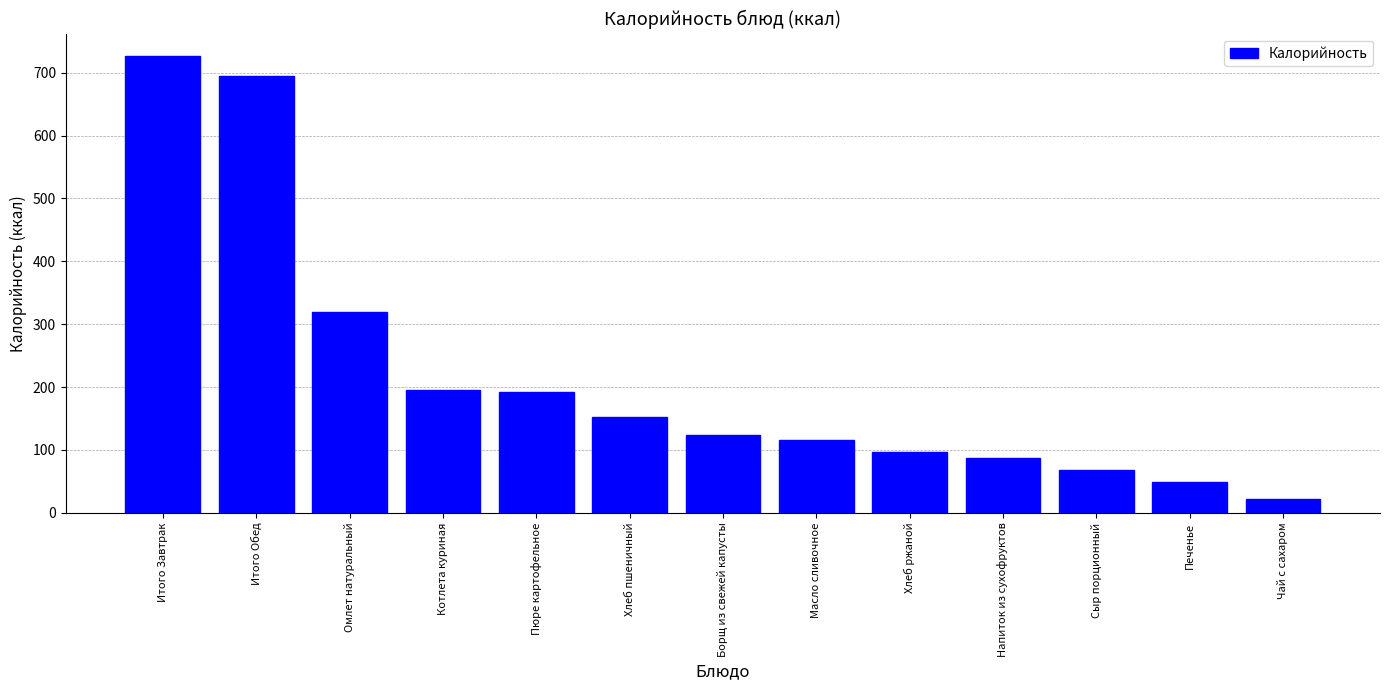

Read the value at Масло сливочное.

115.5